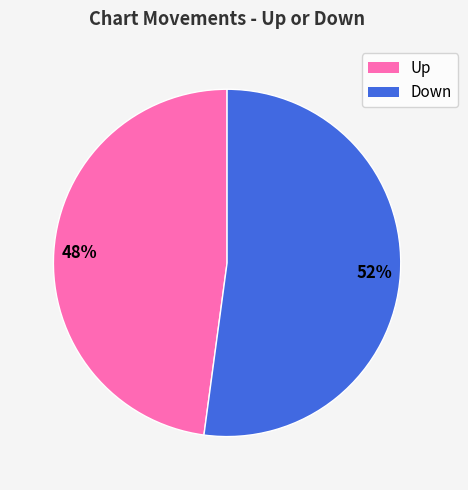

Is there a majority slice in this chart?

Yes